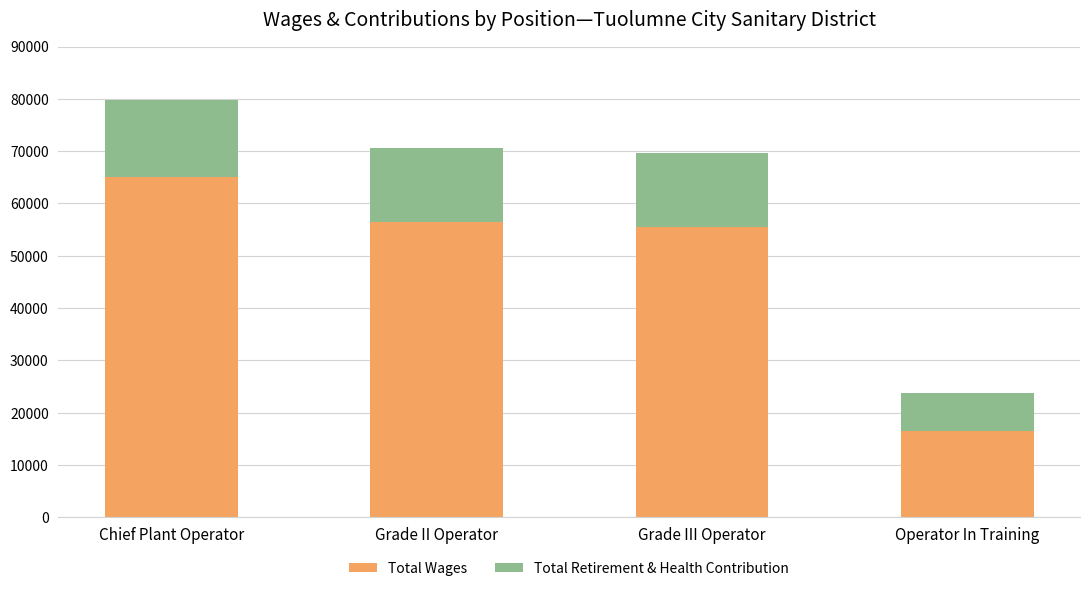

What value does the Total Wages series have at Operator In Training, to the nearest 100?

16500